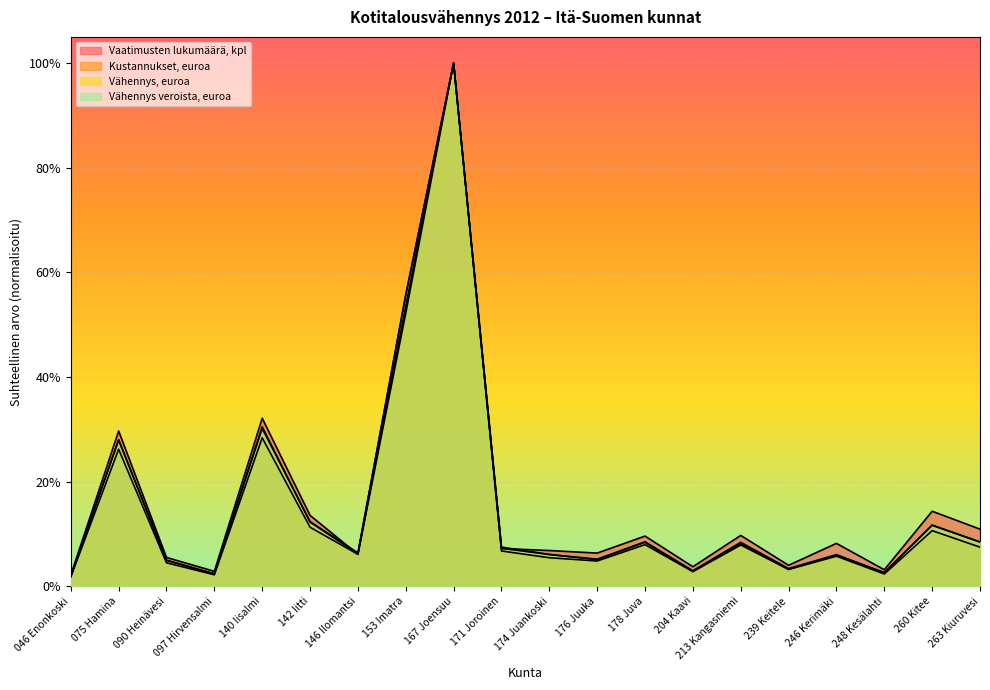

Between 075 Hamina and 239 Keitele, which series saw the biggest shift?

Vaatimusten lukumäärä, kpl